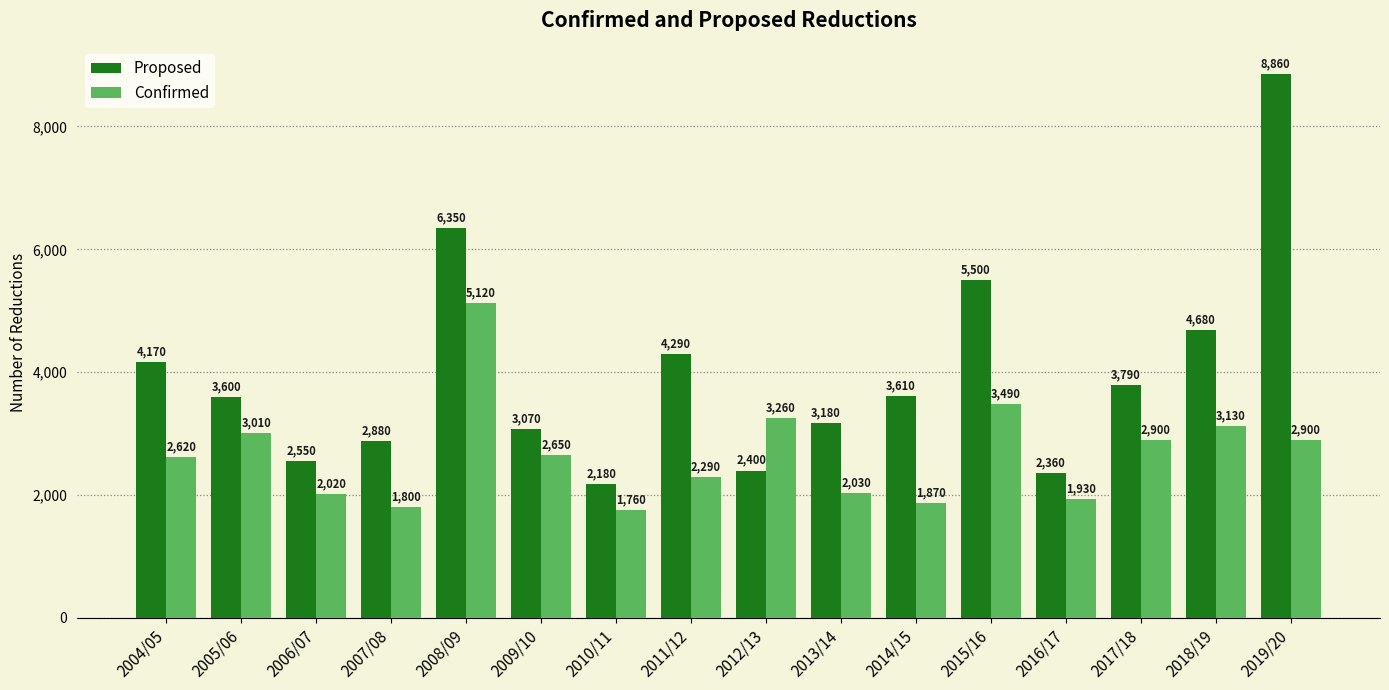

Is it true that Confirmed equals 1870 at 2014/15?

True